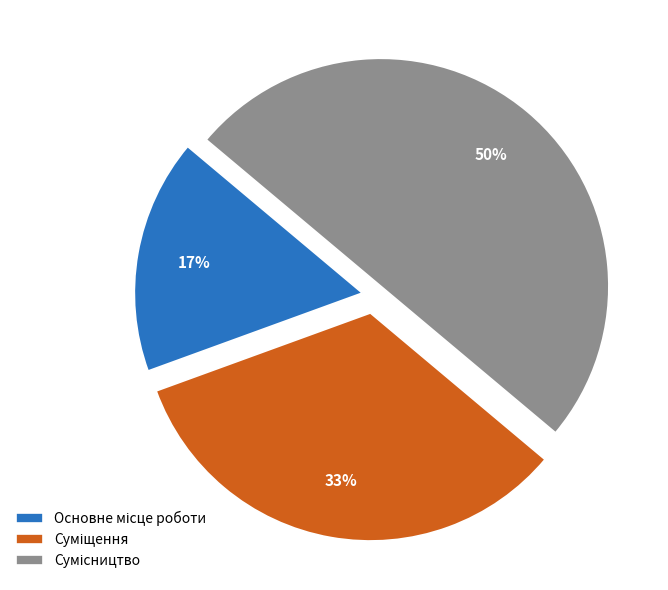

To the nearest percent, what is the difference between the largest and smallest slice percentages?

33%